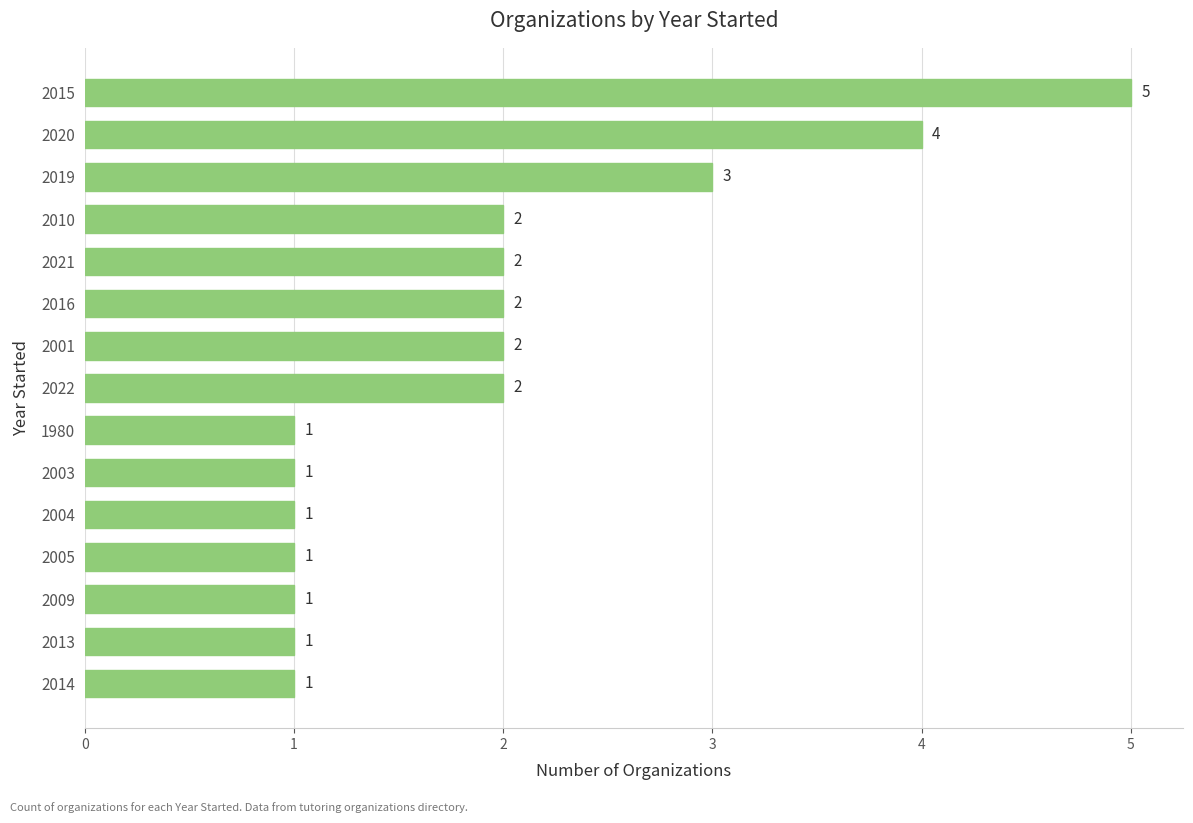

How many values are between 1 and 2?

12